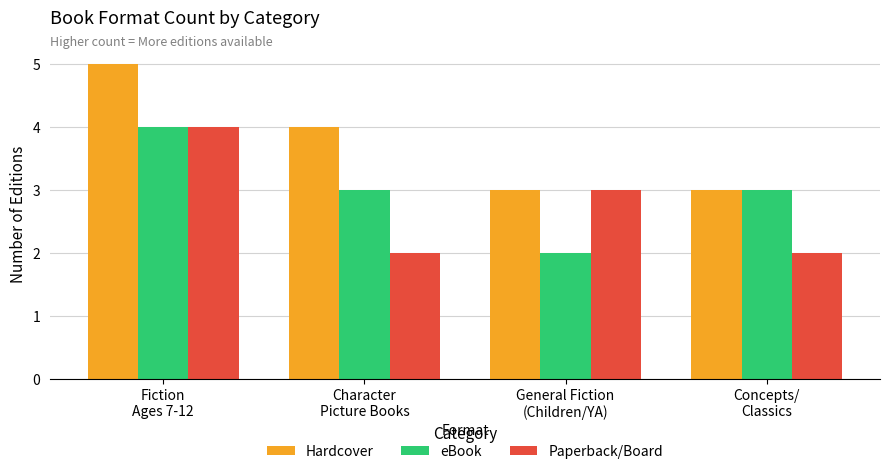

List the series in order of their overall mean, lowest first.

Paperback/Board, eBook, Hardcover